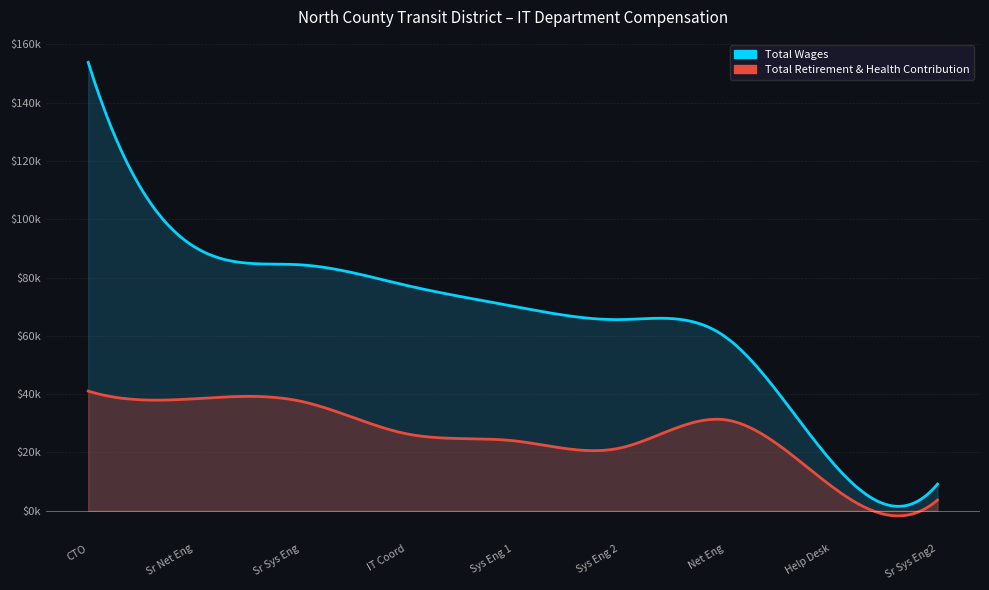

The Total Retirement & Health Contribution series shows 8444 at Help Desk Administrator. True or false?

True